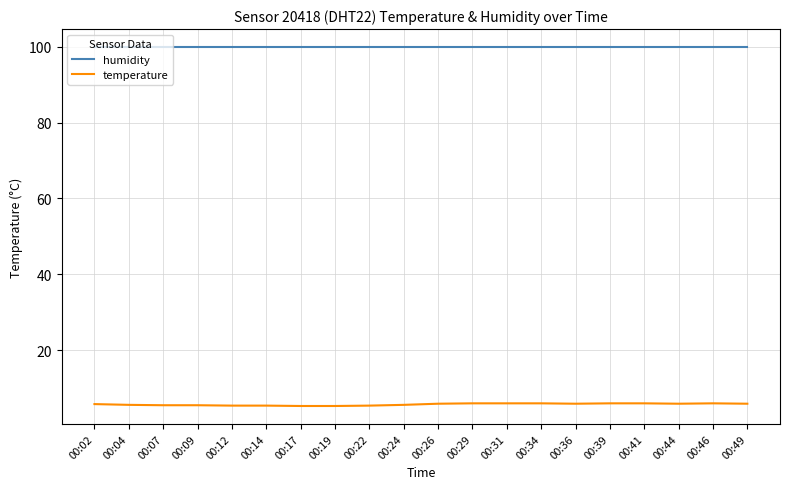

What is the total value across all series at 00:04?

105.5